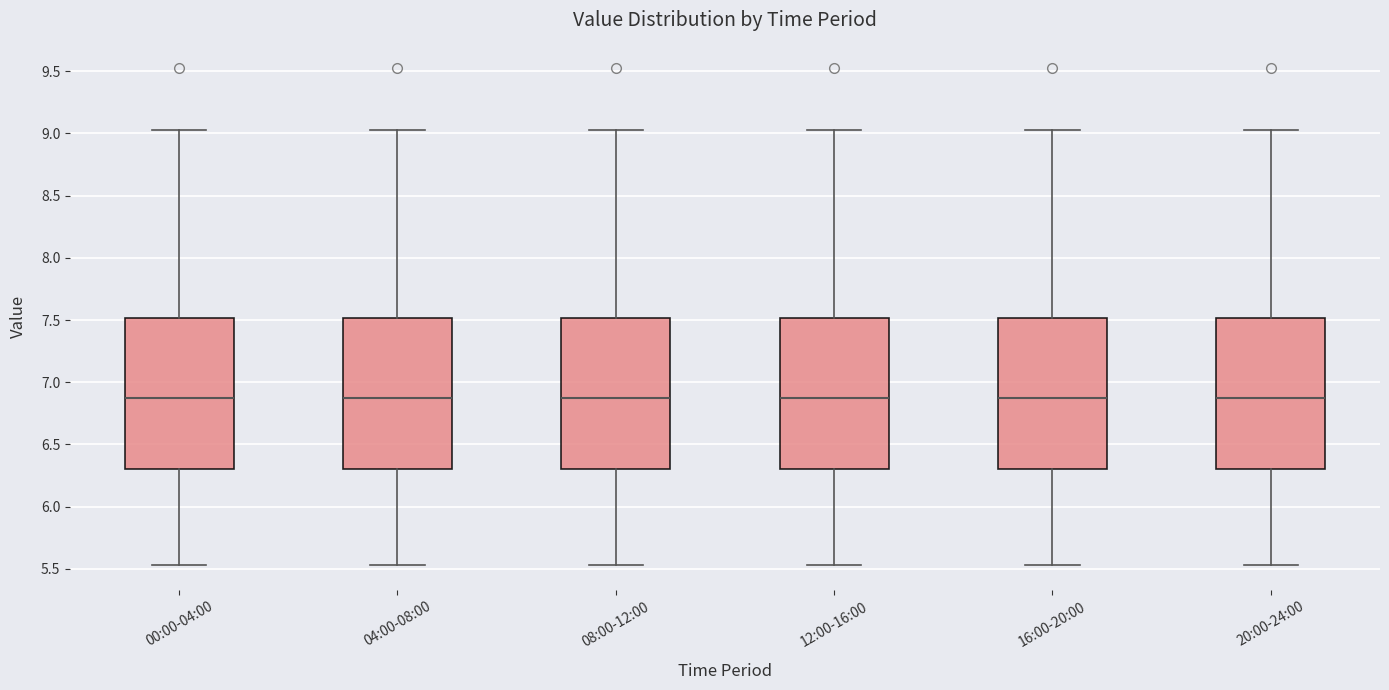

Reading left to right, read every box against the y-axis: the position of its median line, the range the box covers, and the ends of its whiskers. The values are not printed on the chart, so give them approximately, as read against the axis.

00:00-04:00: median 6.85, box 6.30 to 7.50, whiskers 5.55 to 9.05
04:00-08:00: median 6.85, box 6.30 to 7.50, whiskers 5.55 to 9.05
08:00-12:00: median 6.85, box 6.30 to 7.50, whiskers 5.55 to 9.05
12:00-16:00: median 6.85, box 6.30 to 7.50, whiskers 5.55 to 9.05
16:00-20:00: median 6.85, box 6.30 to 7.50, whiskers 5.55 to 9.05
20:00-24:00: median 6.85, box 6.30 to 7.50, whiskers 5.55 to 9.05